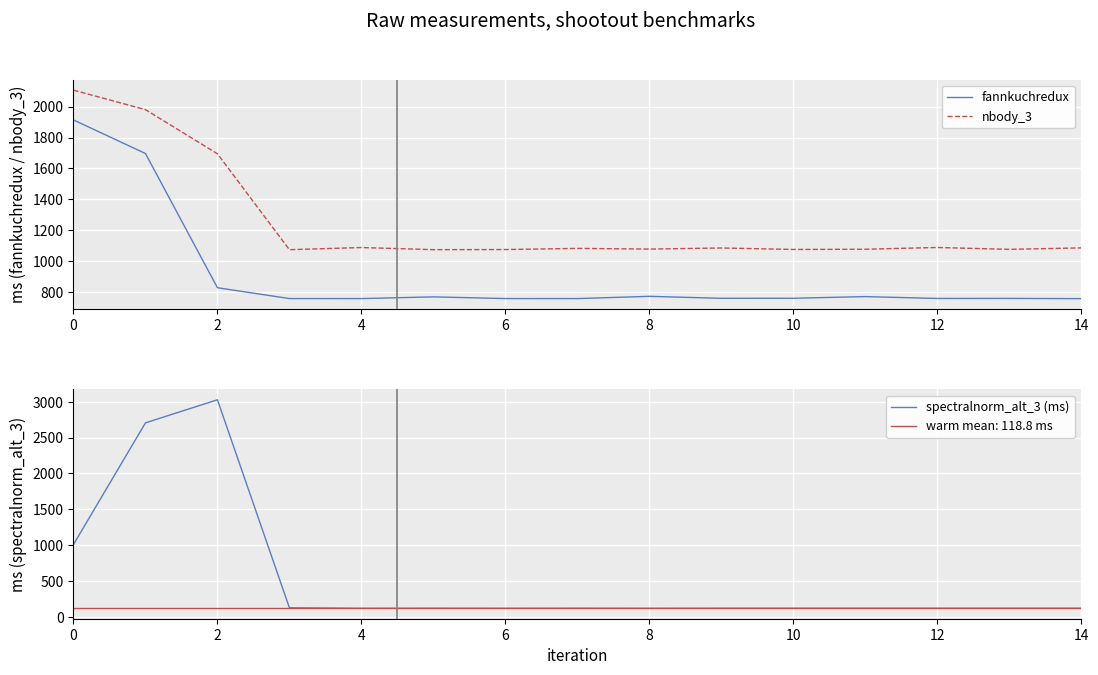

True or false: fannkuchredux and spectralnorm_alt_3 (ms) intersect in this chart.

True